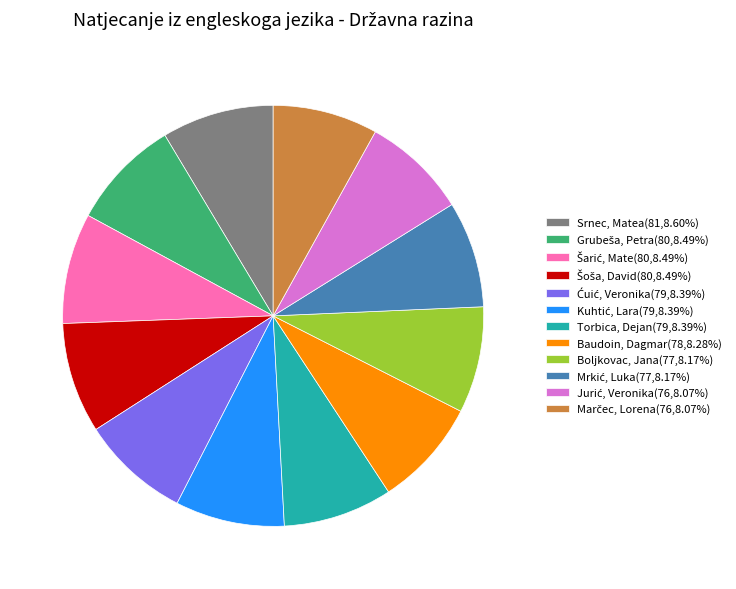

Does Torbica, Dejan(79,8.39%) represent more than half of the total?

No